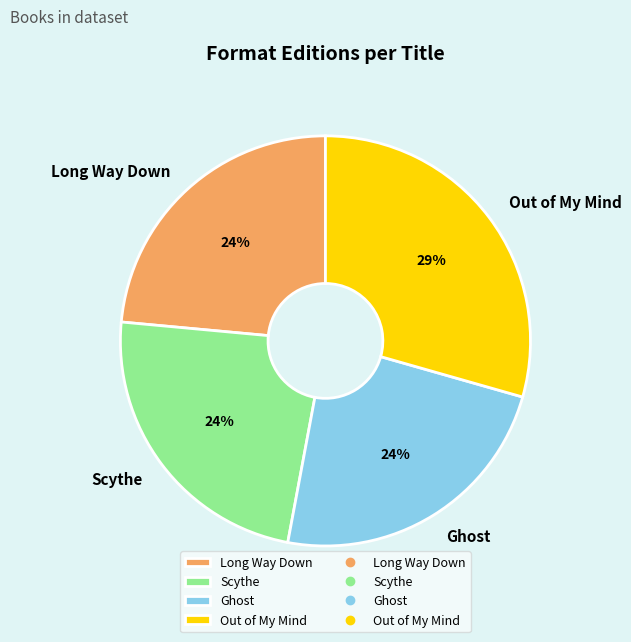

To the nearest percent, what portion does Scythe represent?

24%